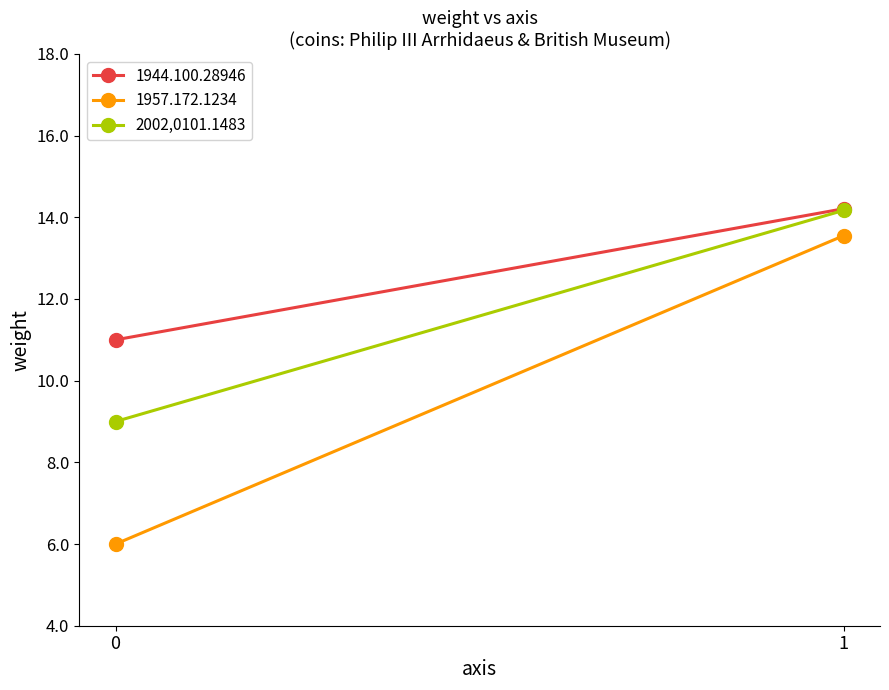

Rank the categories by value from highest to lowest.

1, 0